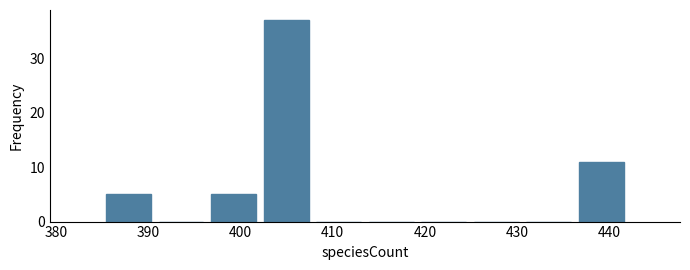

Which range on the x-axis has the tallest bar?

402.1 to 407.8